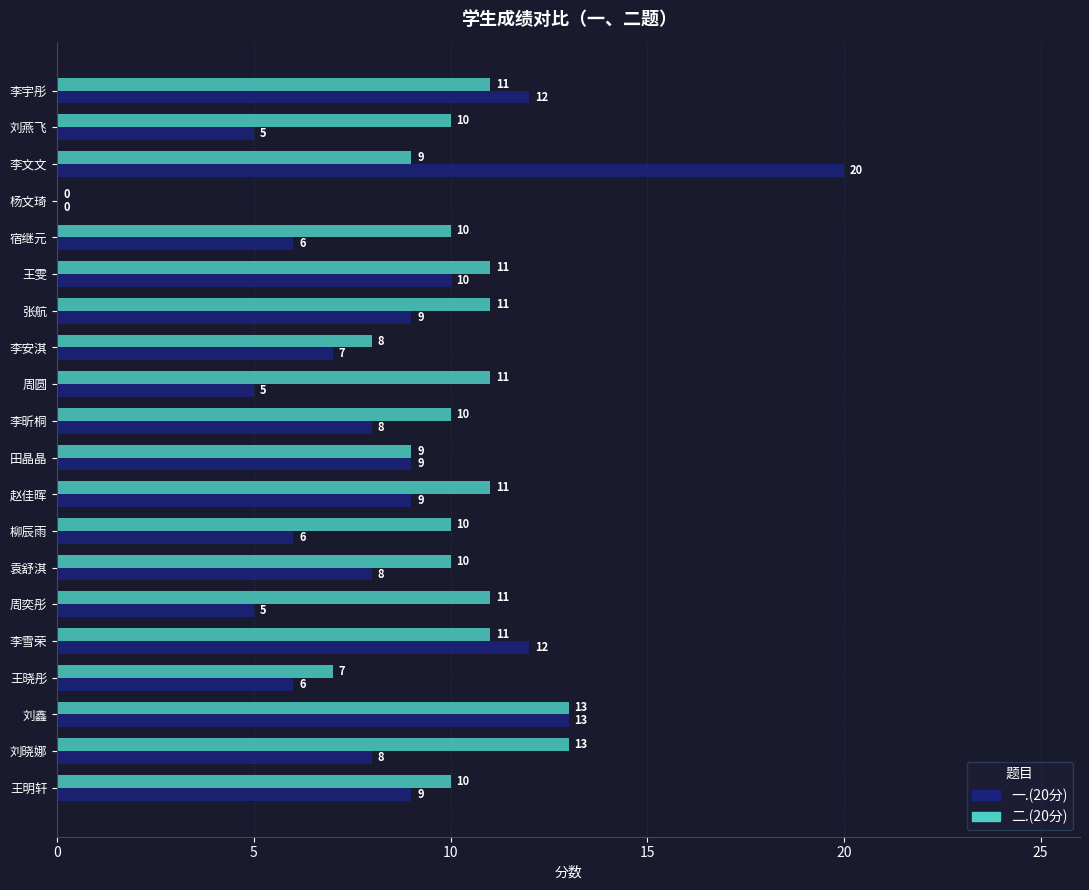

Between 刘晓娜 and 周奕彤, which series saw the biggest shift?

一.(20分)